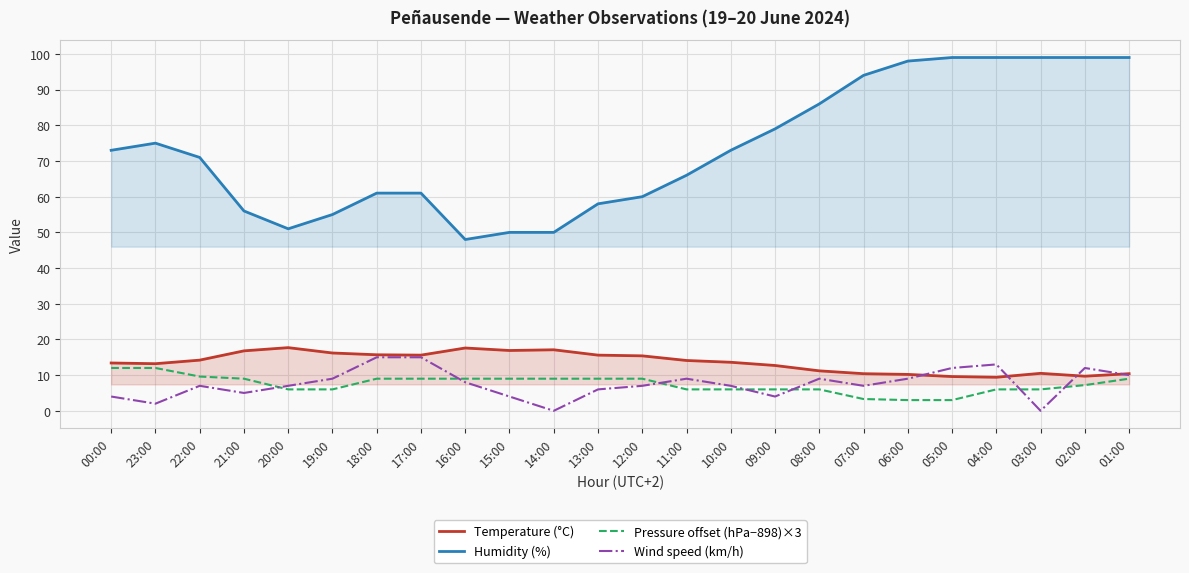

Reading left to right, what are all the values shown in this chart?

Temperature (°C): 13.4	13.2	14.2	16.8	17.7	16.2	15.7	15.6	17.6	16.9	17.1	15.6	15.4	14.1	13.6	12.7	11.2	10.4	10.2	9.6	9.4	10.5	9.7	10.4
Humidity (%): 73.0	75.0	71.0	56.0	51.0	55.0	61.0	61.0	48.0	50.0	50.0	58.0	60.0	66.0	73.0	79.0	86.0	94.0	98.0	99.0	99.0	99.0	99.0	99.0
Pressure offset (hPa−898)×3: 12.0	12.0	9.6	9.0	6.0	6.0	9.0	9.0	9.0	9.0	9.0	9.0	9.0	6.0	6.0	6.0	6.0	3.3	3.0	3.0	6.0	6.0	7.2	9.0
Wind speed (km/h): 4.0	2.0	7.0	5.0	7.0	9.0	15.0	15.0	8.0	4.0	0.0	6.0	7.0	9.0	7.0	4.0	9.0	7.0	9.0	12.0	13.0	0.0	12.0	10.0